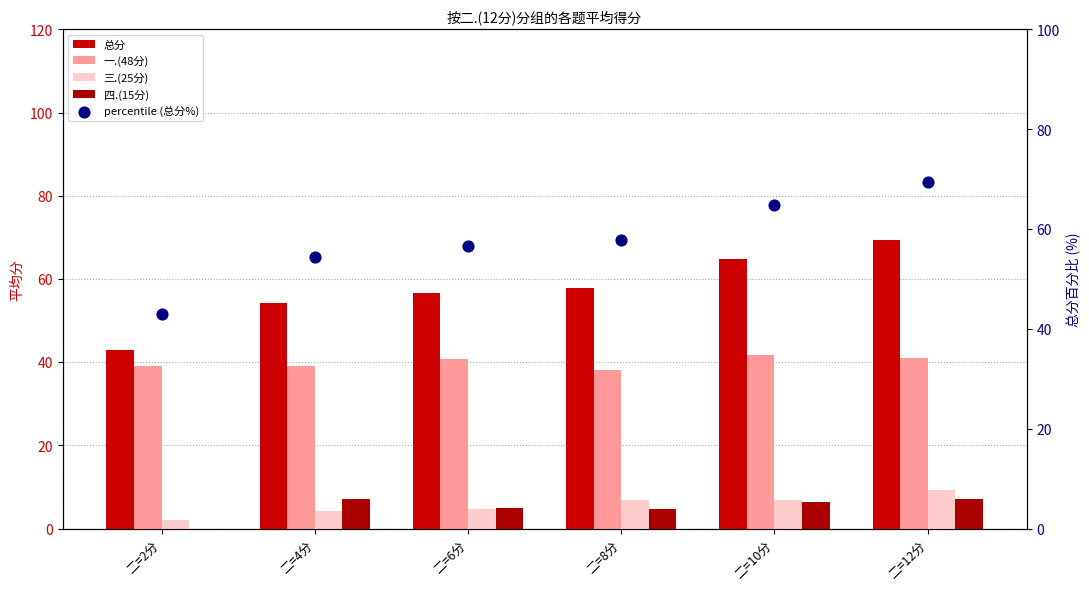

What is the total value across all series at 二=12分?

196.0